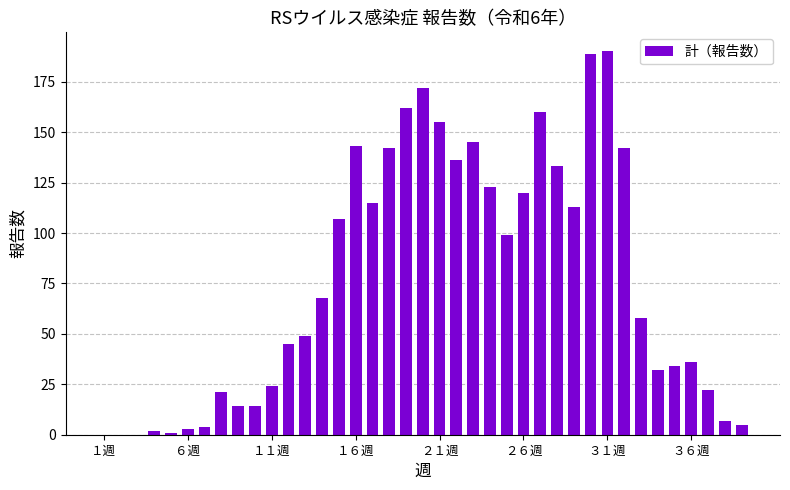

What is the sum of all values?

2985